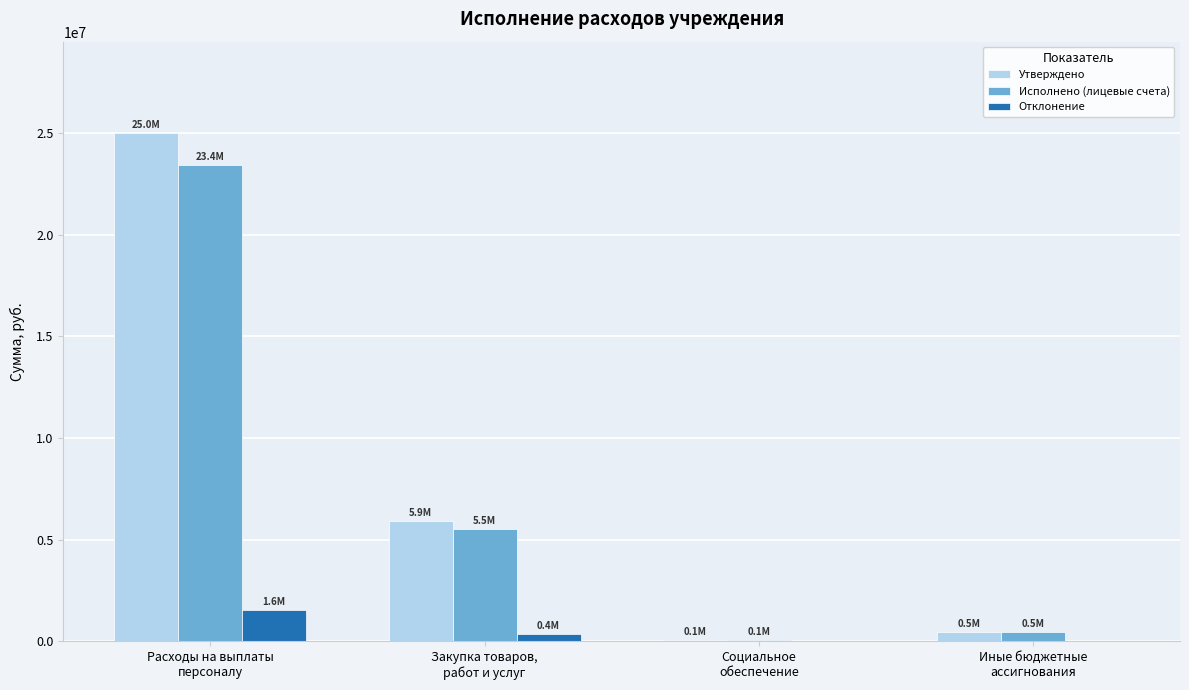

What is the maximum value shown in the chart?

24981510.0